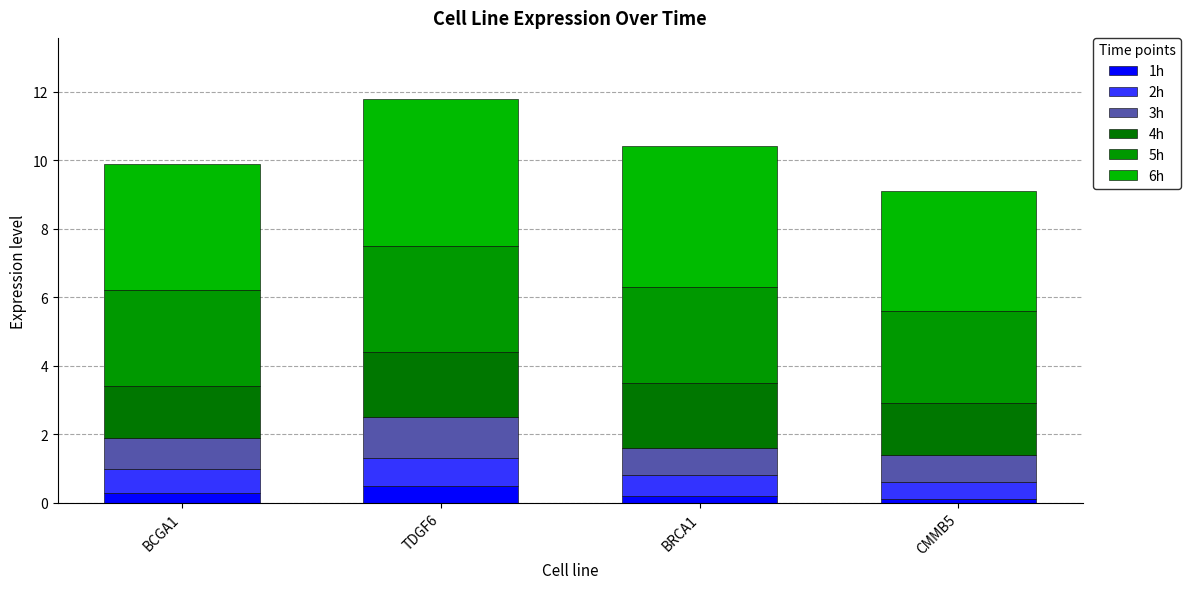

What is the label of the 2nd bar from the right?

BRCA1